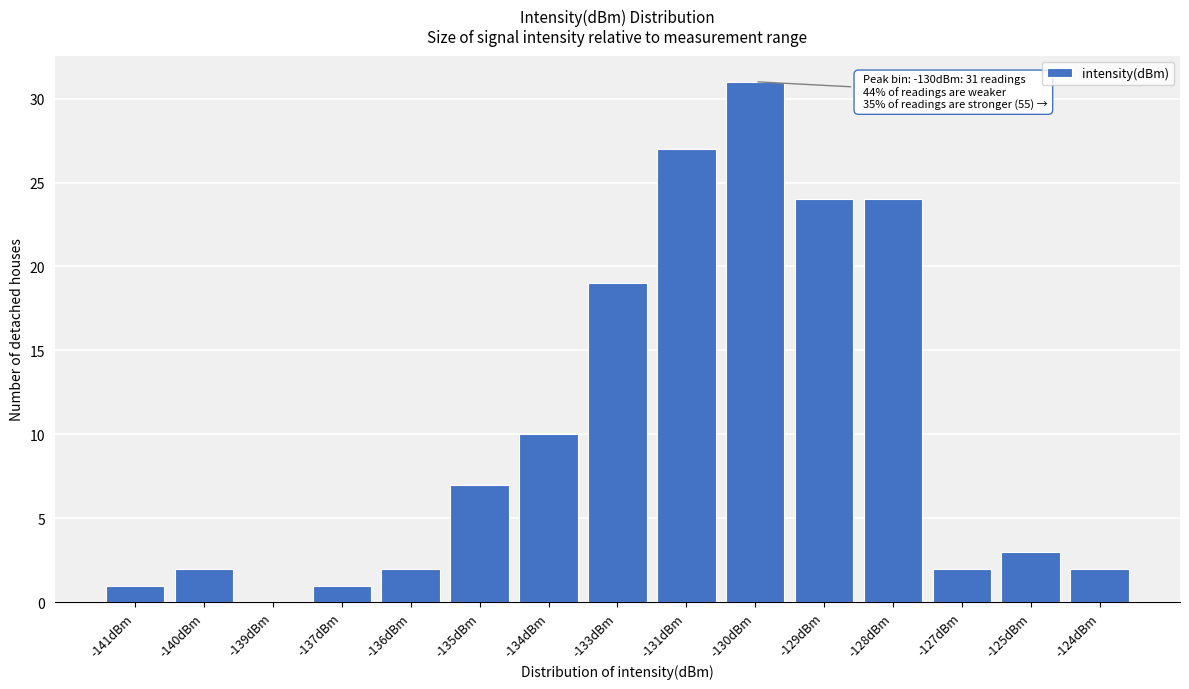

Reading left to right, transcribe all the data shown in this chart.

-141dBm=1	-140dBm=2	-139dBm=0	-137dBm=1	-136dBm=2	-135dBm=7	-134dBm=10	-133dBm=19	-131dBm=27	-130dBm=31	-129dBm=24	-128dBm=24	-127dBm=2	-125dBm=3	-124dBm=2